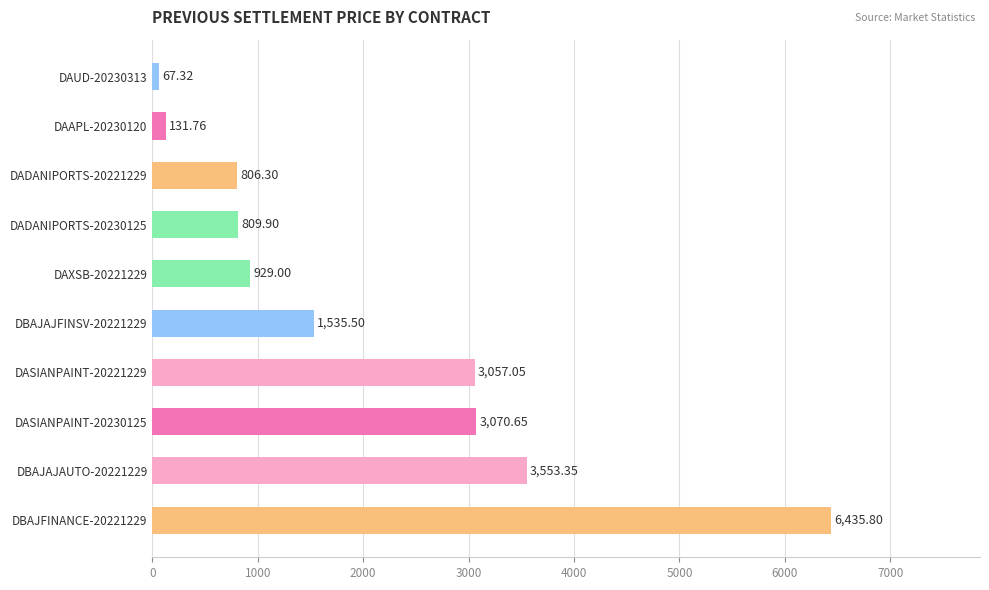

How many data points are above 1535?

5